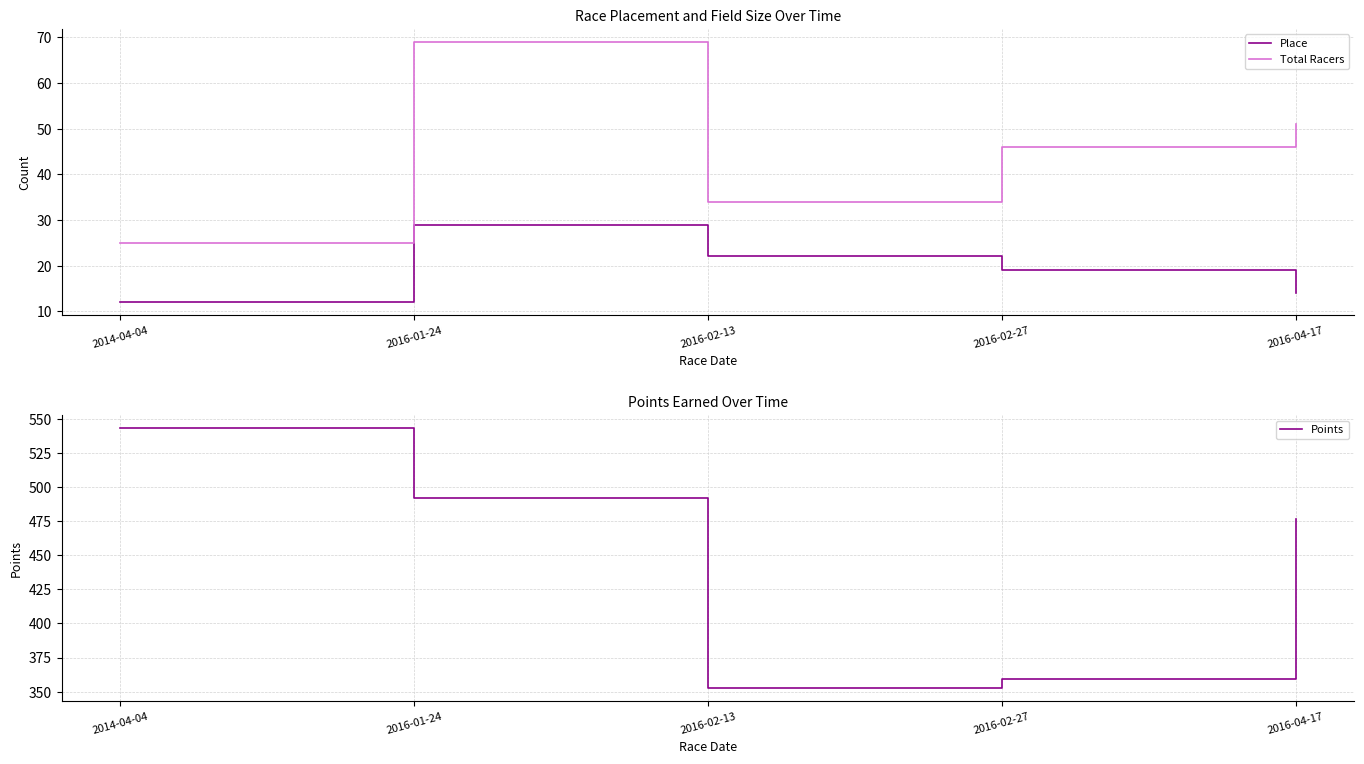

How many data points in Total Racers are above 46?

2